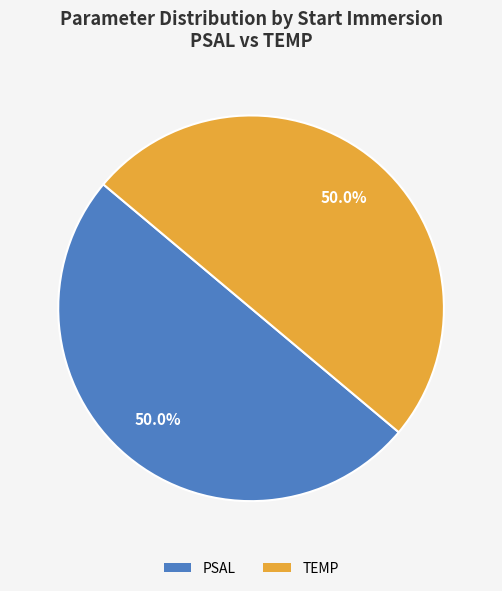

What is the ratio of the value at PSAL to the value at TEMP?

1.0